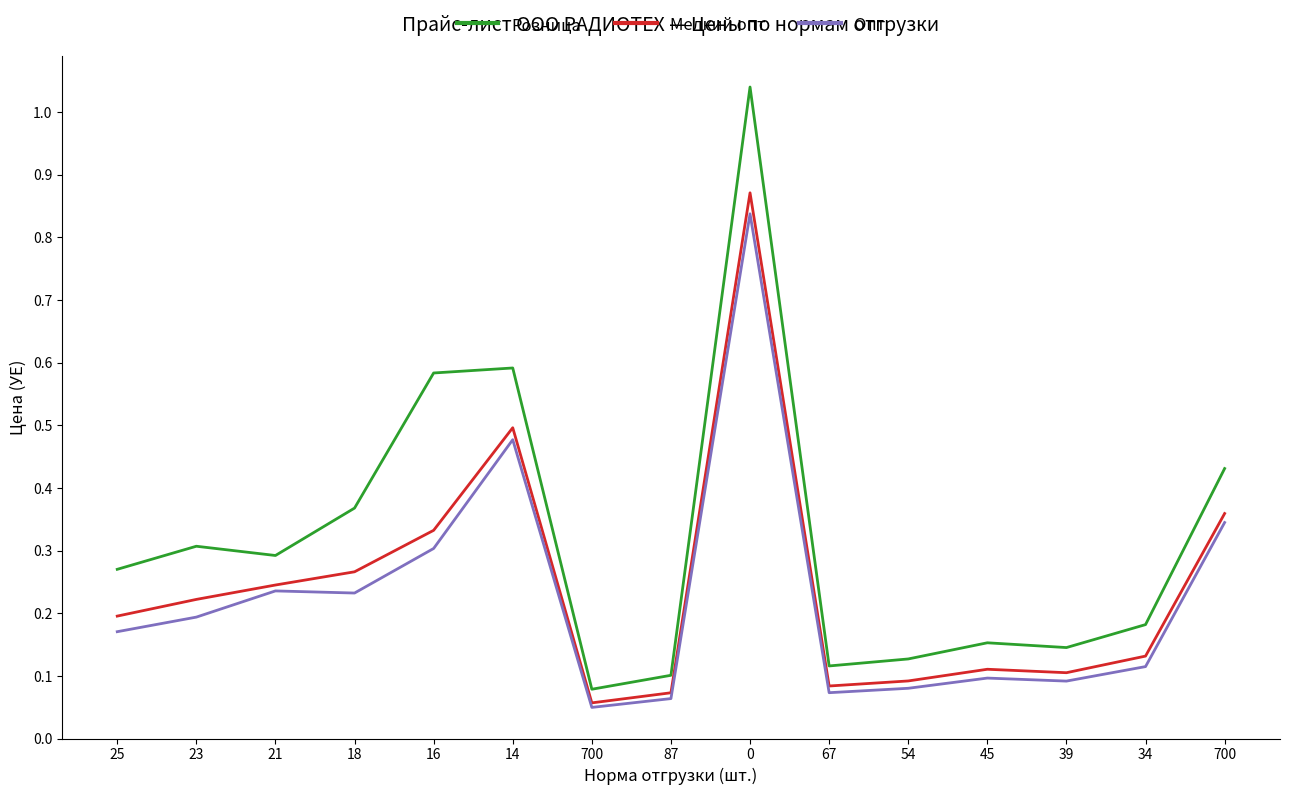

The Мелкий опт series shows 0.1 at 45. True or false?

True